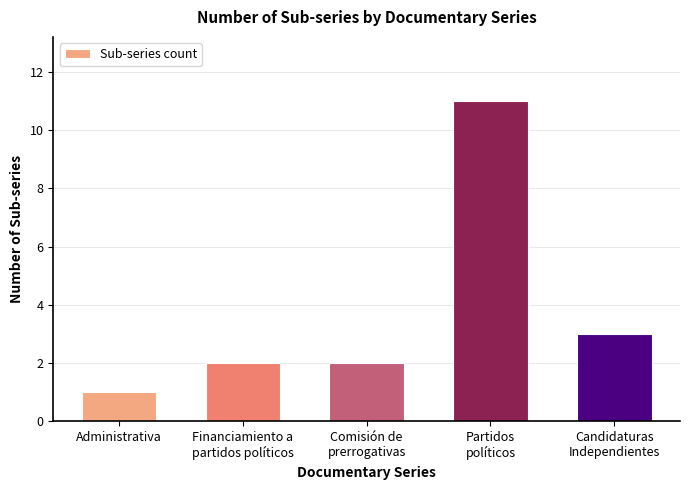

How many distinct data groups are displayed?

1